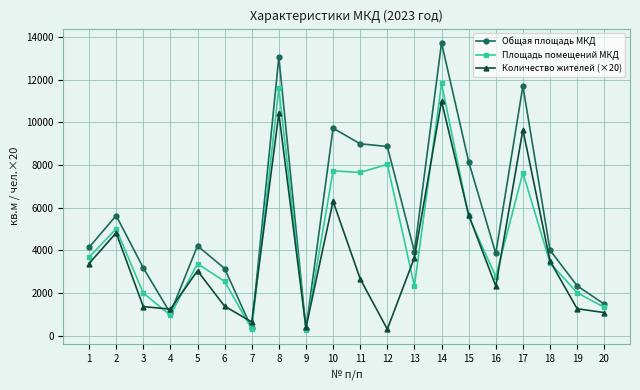

At which category does Общая площадь МКД reach its first local peak?

2